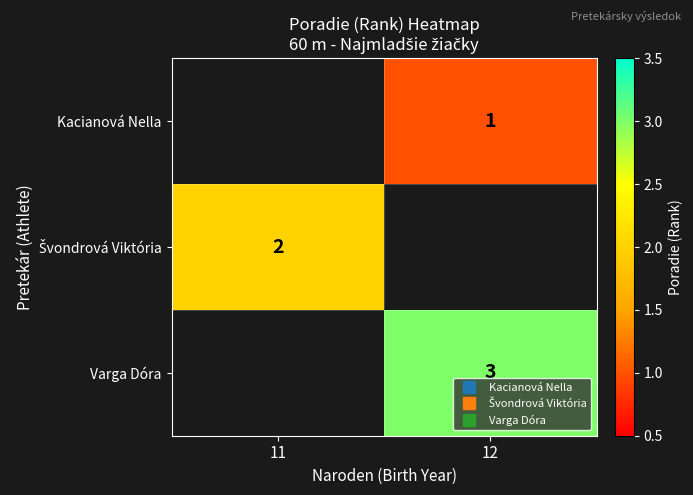

List the labels in order of Varga Dóra value, smallest first.

11, 12